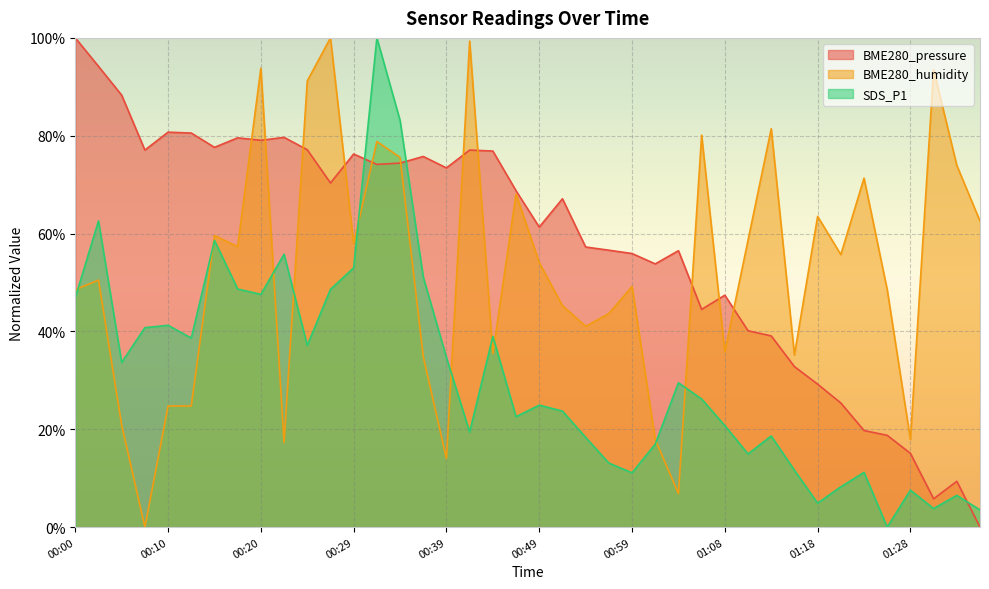

How many values in the BME280_humidity series exceed 54?

20